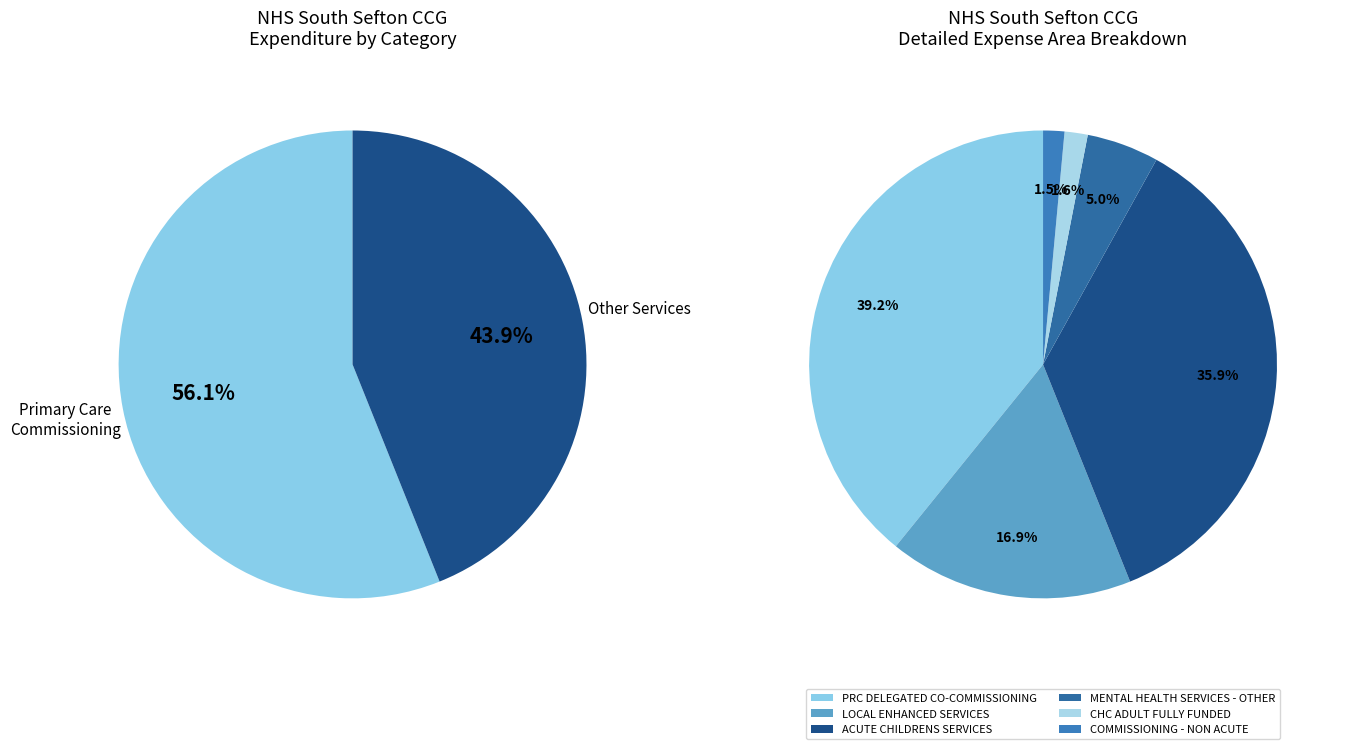

Which category has the smallest portion of the pie?

COMMISSIONING - NON ACUTE